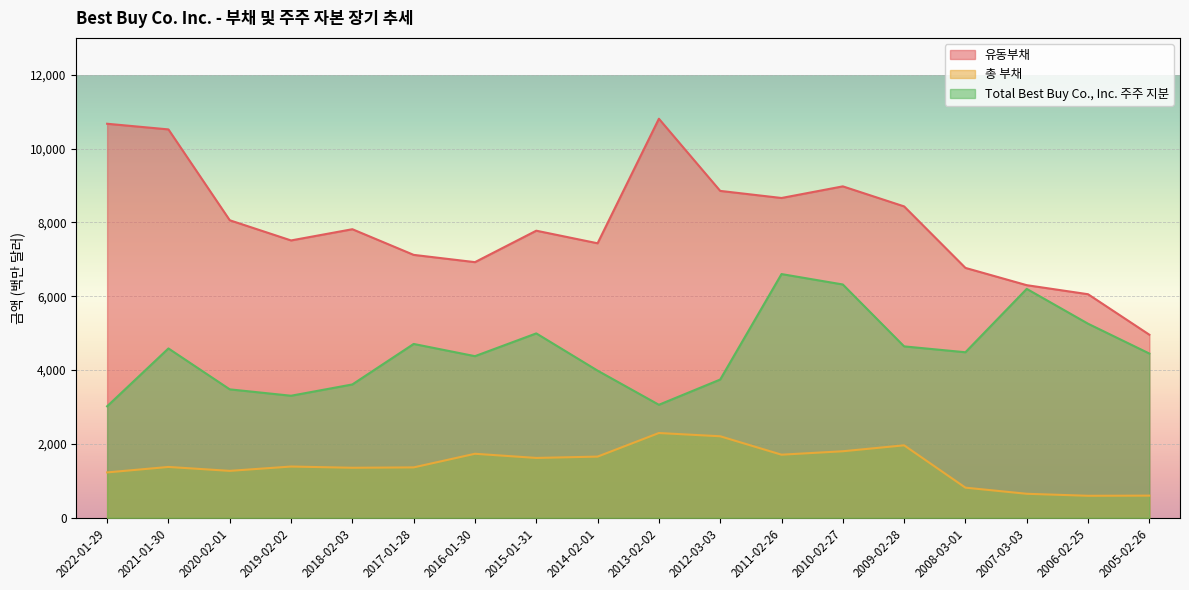

Is the value of Total Best Buy Co., Inc. 주주 지분 at 2018-02-03 greater than the value of 총 부채 at 2008-03-01?

Yes